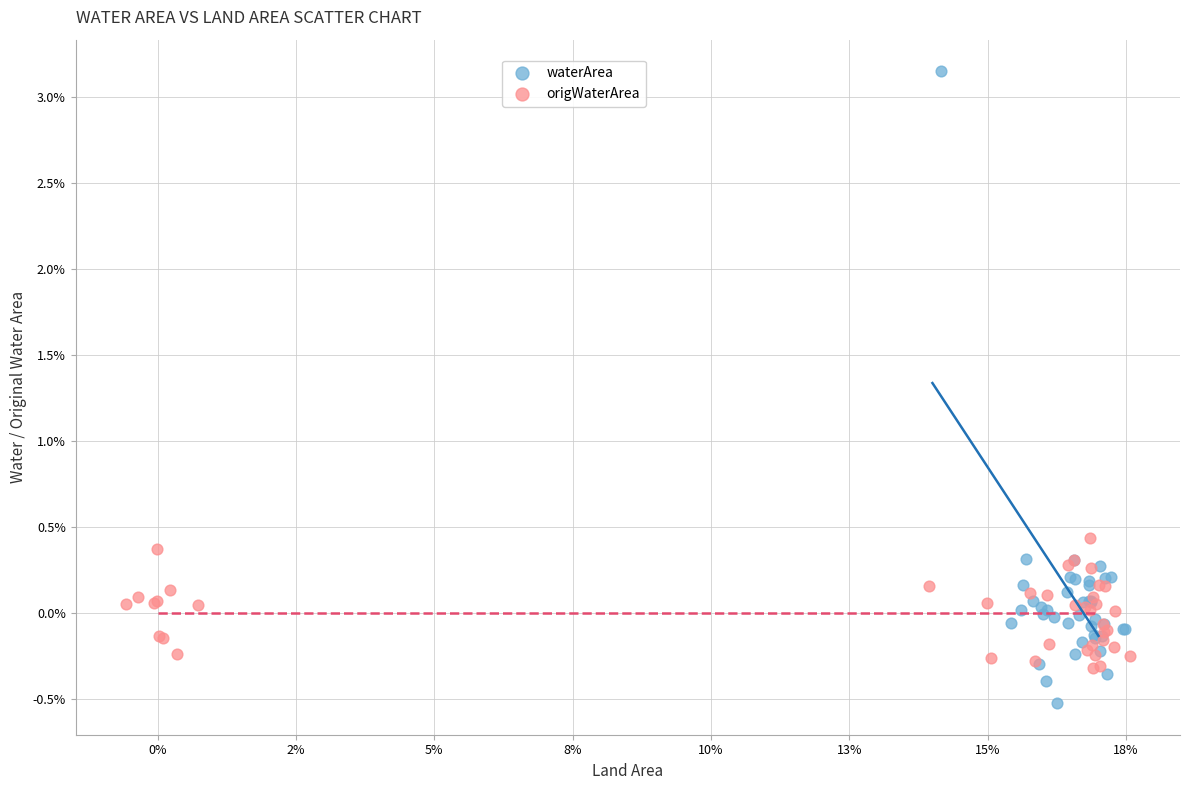

Which series has the widest spread of Y values?

waterArea